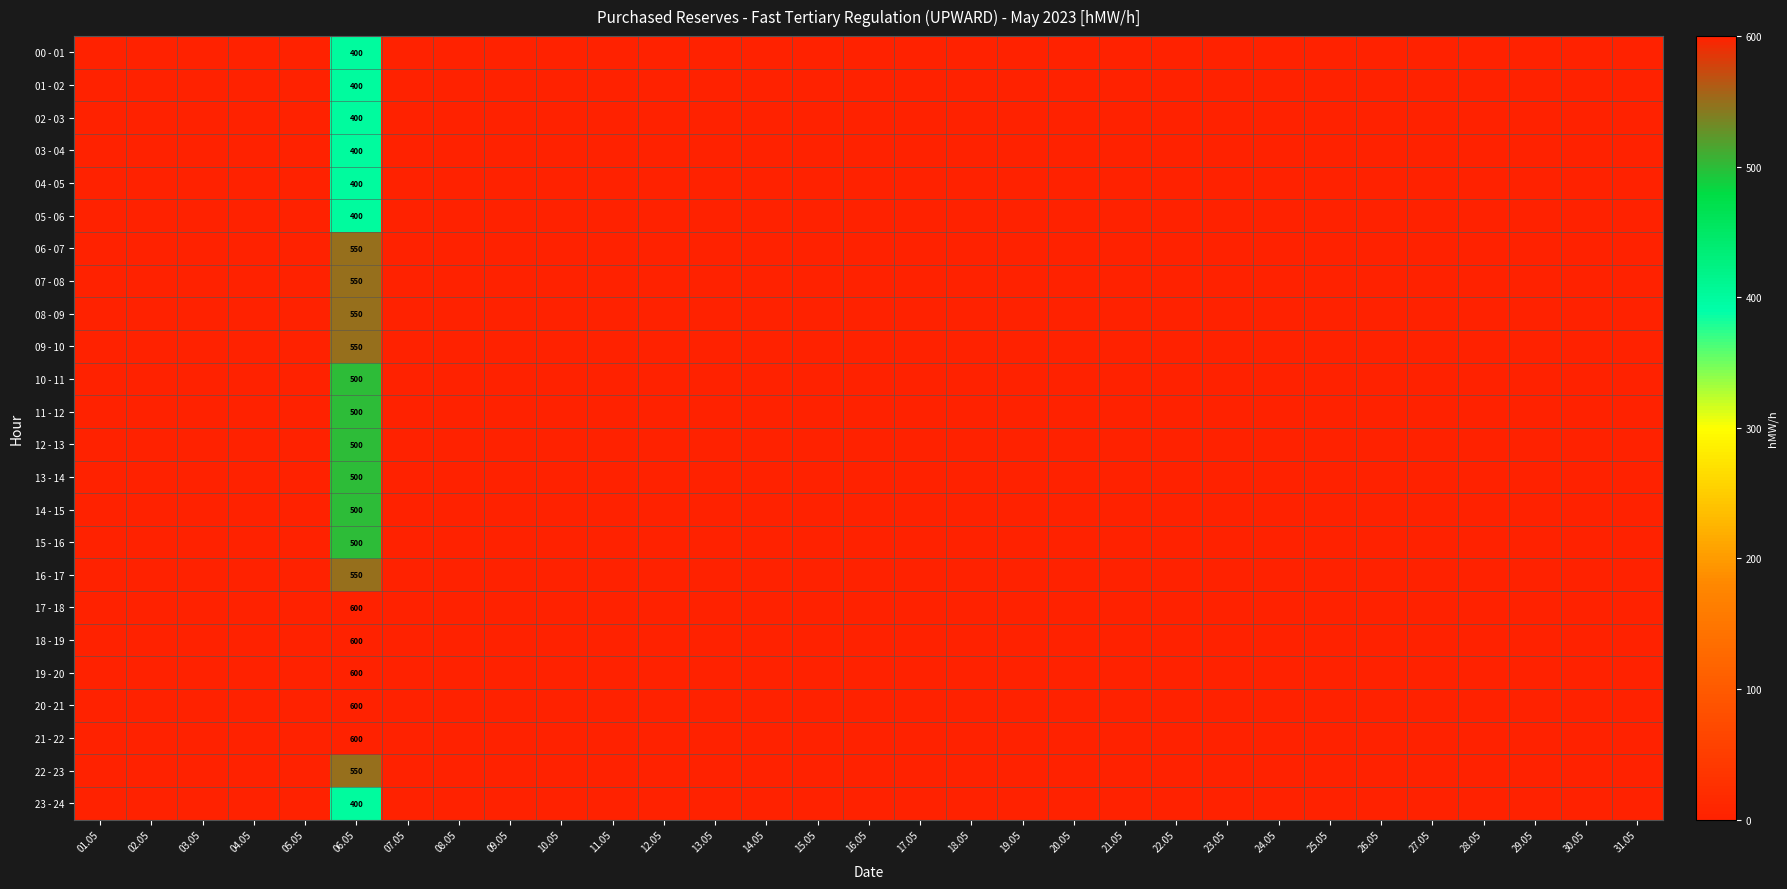

What is the difference between the maximum and minimum values in the 11 - 12 series?

500